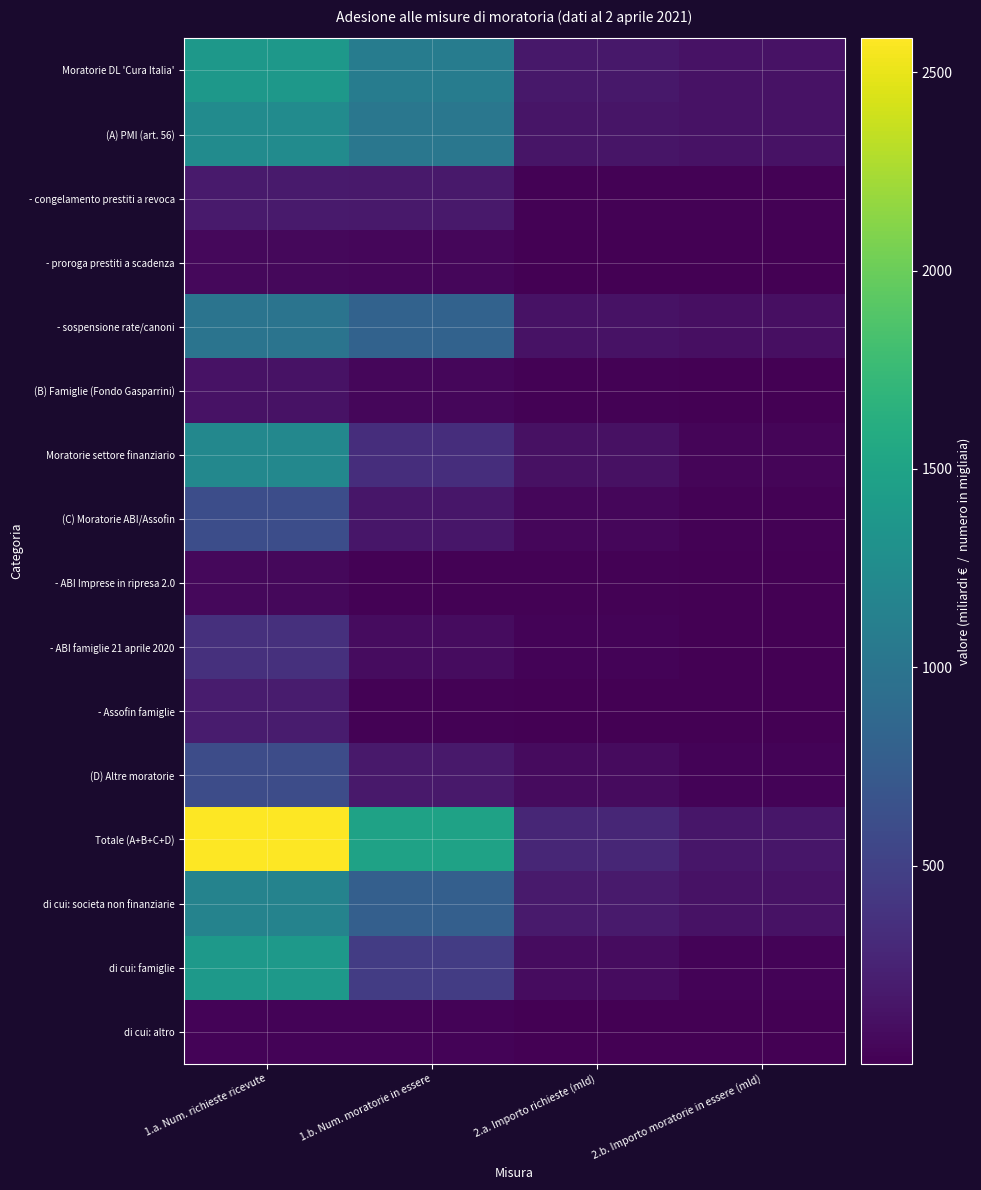

Reading left to right, transcribe all the data shown in this chart.

Moratorie DL 'Cura Italia': 1.a. Num. richieste ricevute=1374.8	1.b. Num. moratorie in essere=1083.4	2.a. Importo richieste (mld)=162.6	2.b. Importo moratorie in essere (mld)=128.1
(A) PMI (art. 56): 1.a. Num. richieste ricevute=1243.9	1.b. Num. moratorie in essere=1026.4	2.a. Importo richieste (mld)=149.6	2.b. Importo moratorie in essere (mld)=123.5
- congelamento prestiti a revoca: 1.a. Num. richieste ricevute=191.4	1.b. Num. moratorie in essere=178.3	2.a. Importo richieste (mld)=13.8	2.b. Importo moratorie in essere (mld)=12.9
- proroga prestiti a scadenza: 1.a. Num. richieste ricevute=54.2	1.b. Num. moratorie in essere=44.2	2.a. Importo richieste (mld)=4.9	2.b. Importo moratorie in essere (mld)=4.0
- sospensione rate/canoni: 1.a. Num. richieste ricevute=998.4	1.b. Num. moratorie in essere=812.9	2.a. Importo richieste (mld)=130.9	2.b. Importo moratorie in essere (mld)=106.6
(B) Famiglie (Fondo Gasparrini): 1.a. Num. richieste ricevute=130.9	1.b. Num. moratorie in essere=47.0	2.a. Importo richieste (mld)=12.9	2.b. Importo moratorie in essere (mld)=4.6
Moratorie settore finanziario: 1.a. Num. richieste ricevute=1210.6	1.b. Num. moratorie in essere=339.9	2.a. Importo richieste (mld)=116.9	2.b. Importo moratorie in essere (mld)=32.8
(C) Moratorie ABI/Assofin: 1.a. Num. richieste ricevute=608.3	1.b. Num. moratorie in essere=154.2	2.a. Importo richieste (mld)=43.4	2.b. Importo moratorie in essere (mld)=11.0
- ABI Imprese in ripresa 2.0: 1.a. Num. richieste ricevute=58.2	1.b. Num. moratorie in essere=16.5	2.a. Importo richieste (mld)=16.9	2.b. Importo moratorie in essere (mld)=4.8
- ABI famiglie 21 aprile 2020: 1.a. Num. richieste ricevute=355.9	1.b. Num. moratorie in essere=87.6	2.a. Importo richieste (mld)=24.7	2.b. Importo moratorie in essere (mld)=6.1
- Assofin famiglie: 1.a. Num. richieste ricevute=194.2	1.b. Num. moratorie in essere=13.3	2.a. Importo richieste (mld)=1.8	2.b. Importo moratorie in essere (mld)=0.1
(D) Altre moratorie: 1.a. Num. richieste ricevute=602.3	1.b. Num. moratorie in essere=178.8	2.a. Importo richieste (mld)=73.5	2.b. Importo moratorie in essere (mld)=21.8
Totale (A+B+C+D): 1.a. Num. richieste ricevute=2585.4	1.b. Num. moratorie in essere=1488.8	2.a. Importo richieste (mld)=279.4	2.b. Importo moratorie in essere (mld)=160.9
di cui: societa non finanziarie: 1.a. Num. richieste ricevute=1154.4	1.b. Num. moratorie in essere=787.0	2.a. Importo richieste (mld)=183.6	2.b. Importo moratorie in essere (mld)=125.1
di cui: famiglie: 1.a. Num. richieste ricevute=1400.7	1.b. Num. moratorie in essere=458.1	2.a. Importo richieste (mld)=88.6	2.b. Importo moratorie in essere (mld)=29.0
di cui: altro: 1.a. Num. richieste ricevute=30.3	1.b. Num. moratorie in essere=28.3	2.a. Importo richieste (mld)=7.3	2.b. Importo moratorie in essere (mld)=6.8